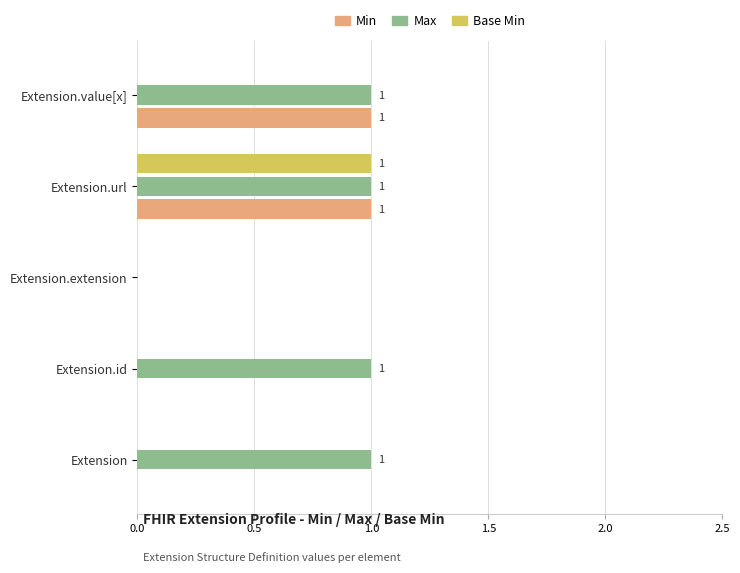

How many values in Max are above zero?

4